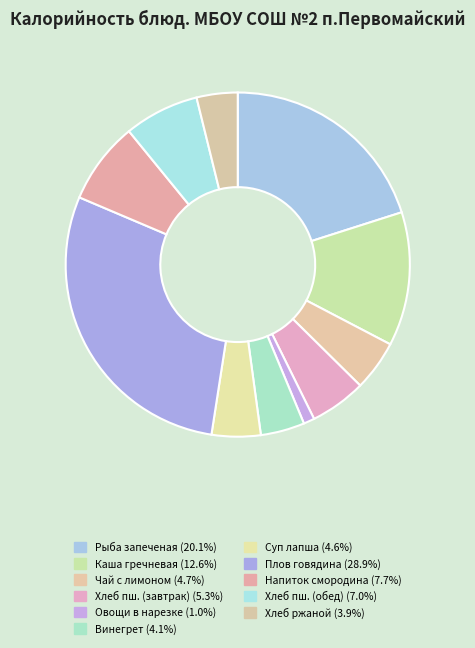

Count the number of slices in the pie.

11